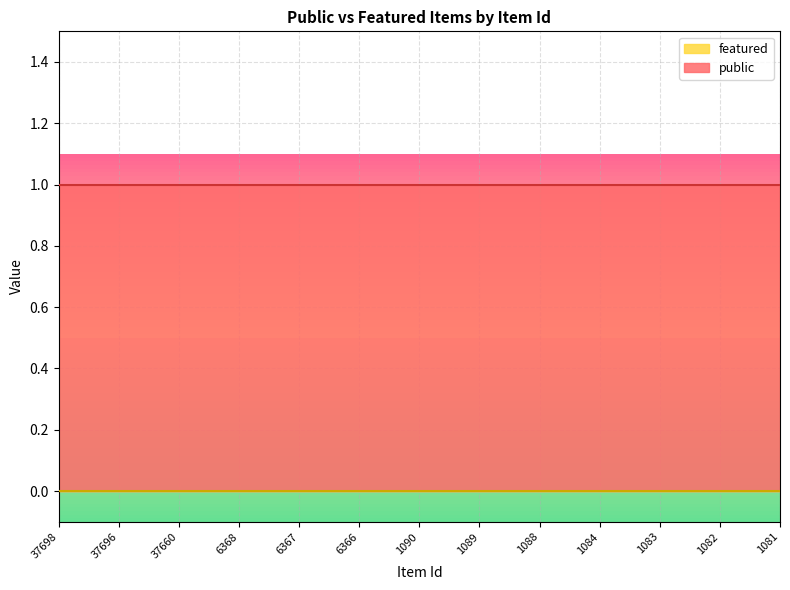

True or false: featured and public intersect in this chart.

False